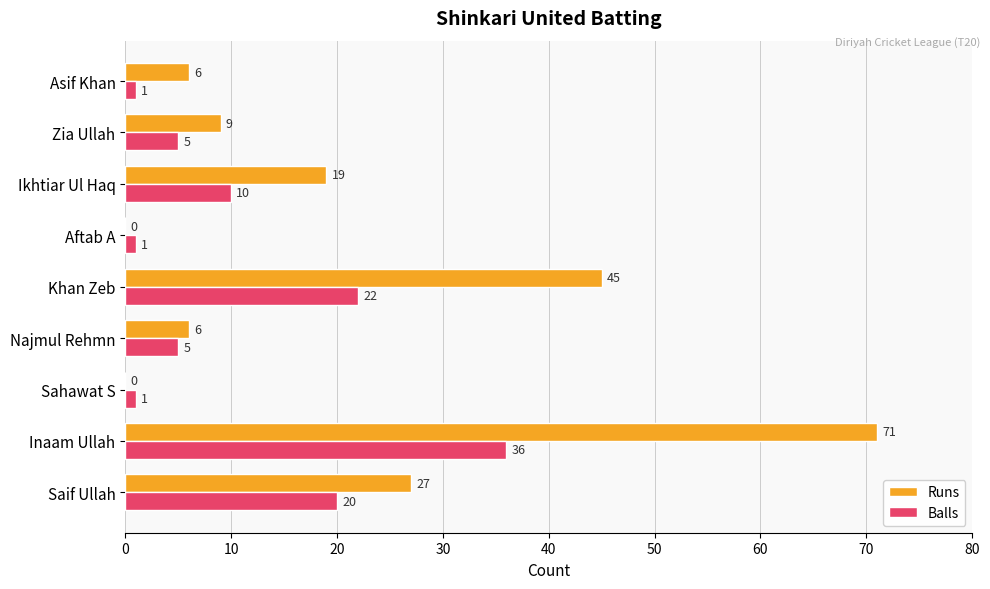

What is the sum of all Balls values?

101